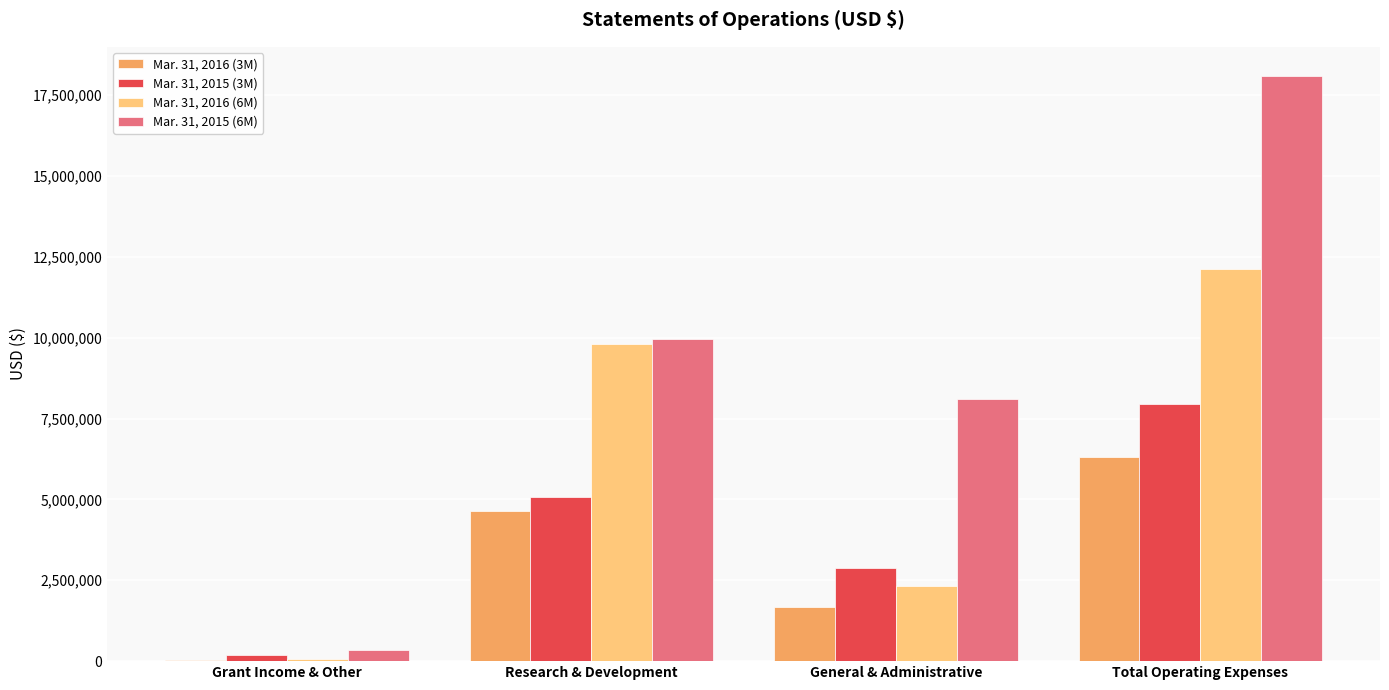

Are the bars horizontal?

No